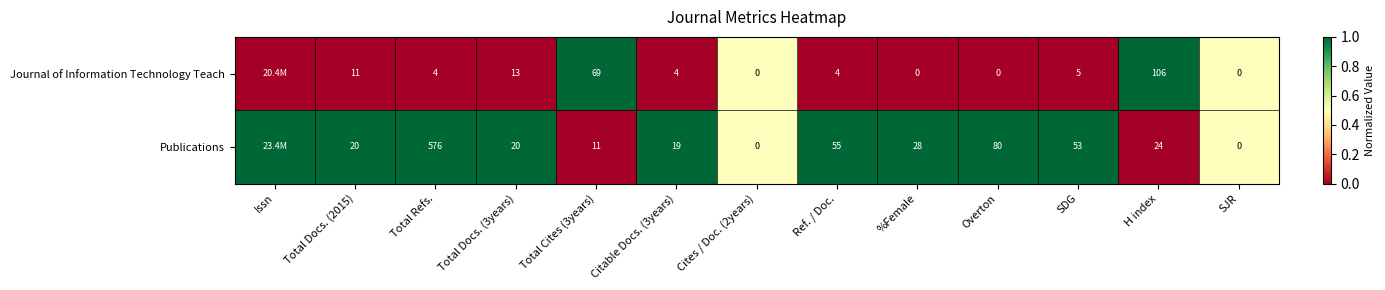

What is the difference between the Journal of Information Technology Teach values at Citable Docs. (3years) and Overton?

4